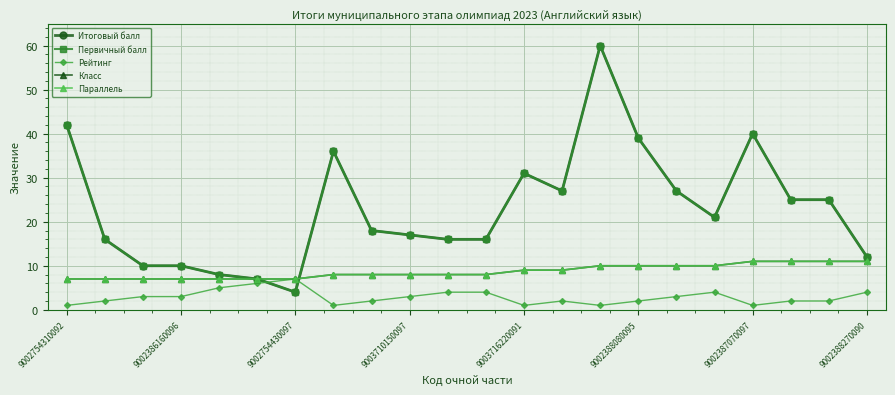

What is the difference between the second highest and minimum values in the Рейтинг series?

5